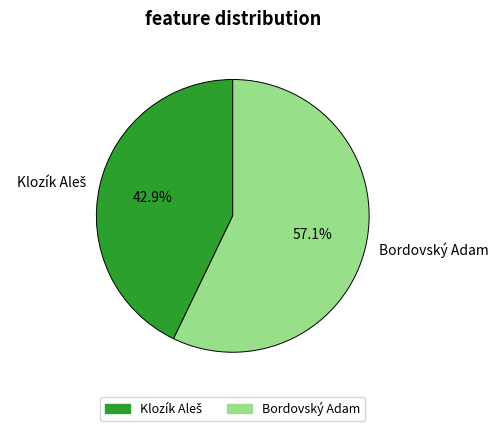

Which category has the biggest portion of the pie?

Bordovský Adam